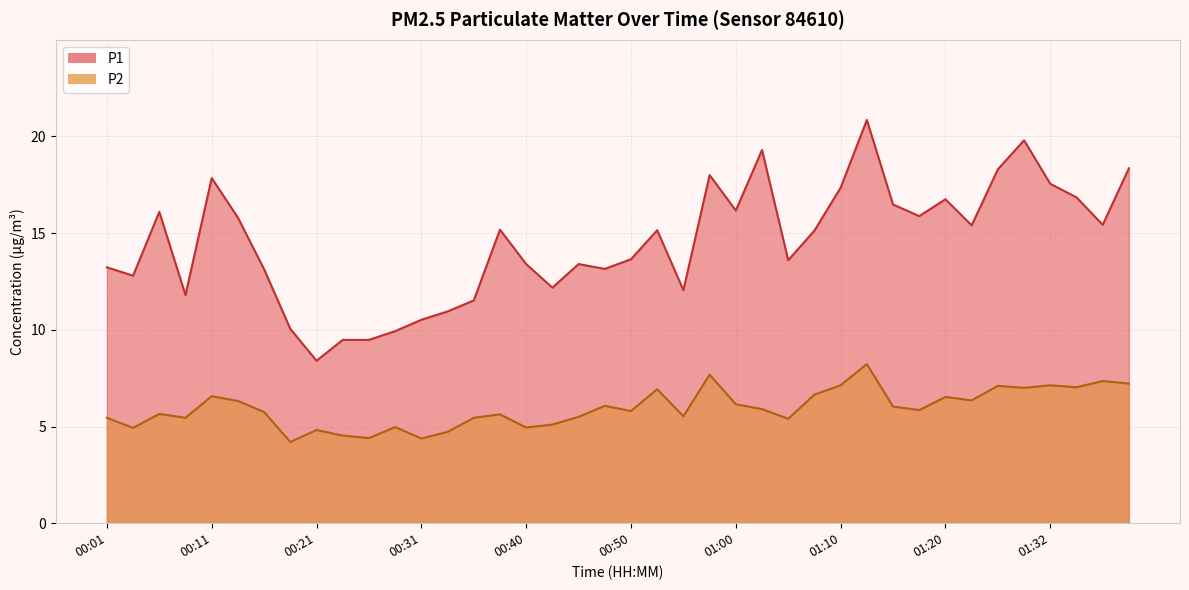

Which category has the lowest value across all series?

00:18